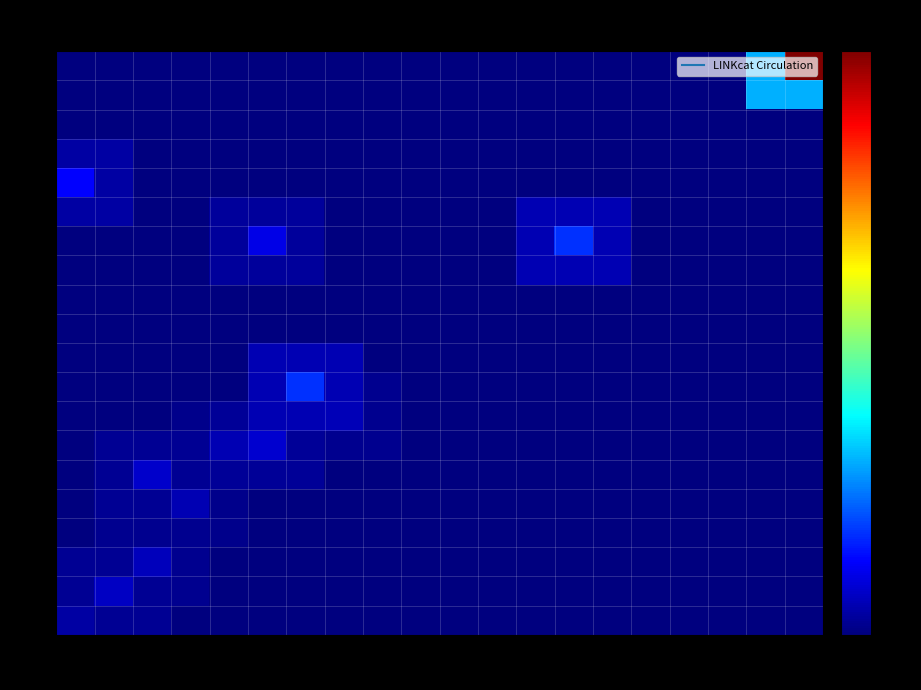

Which has a higher value, 13 or 20?

13